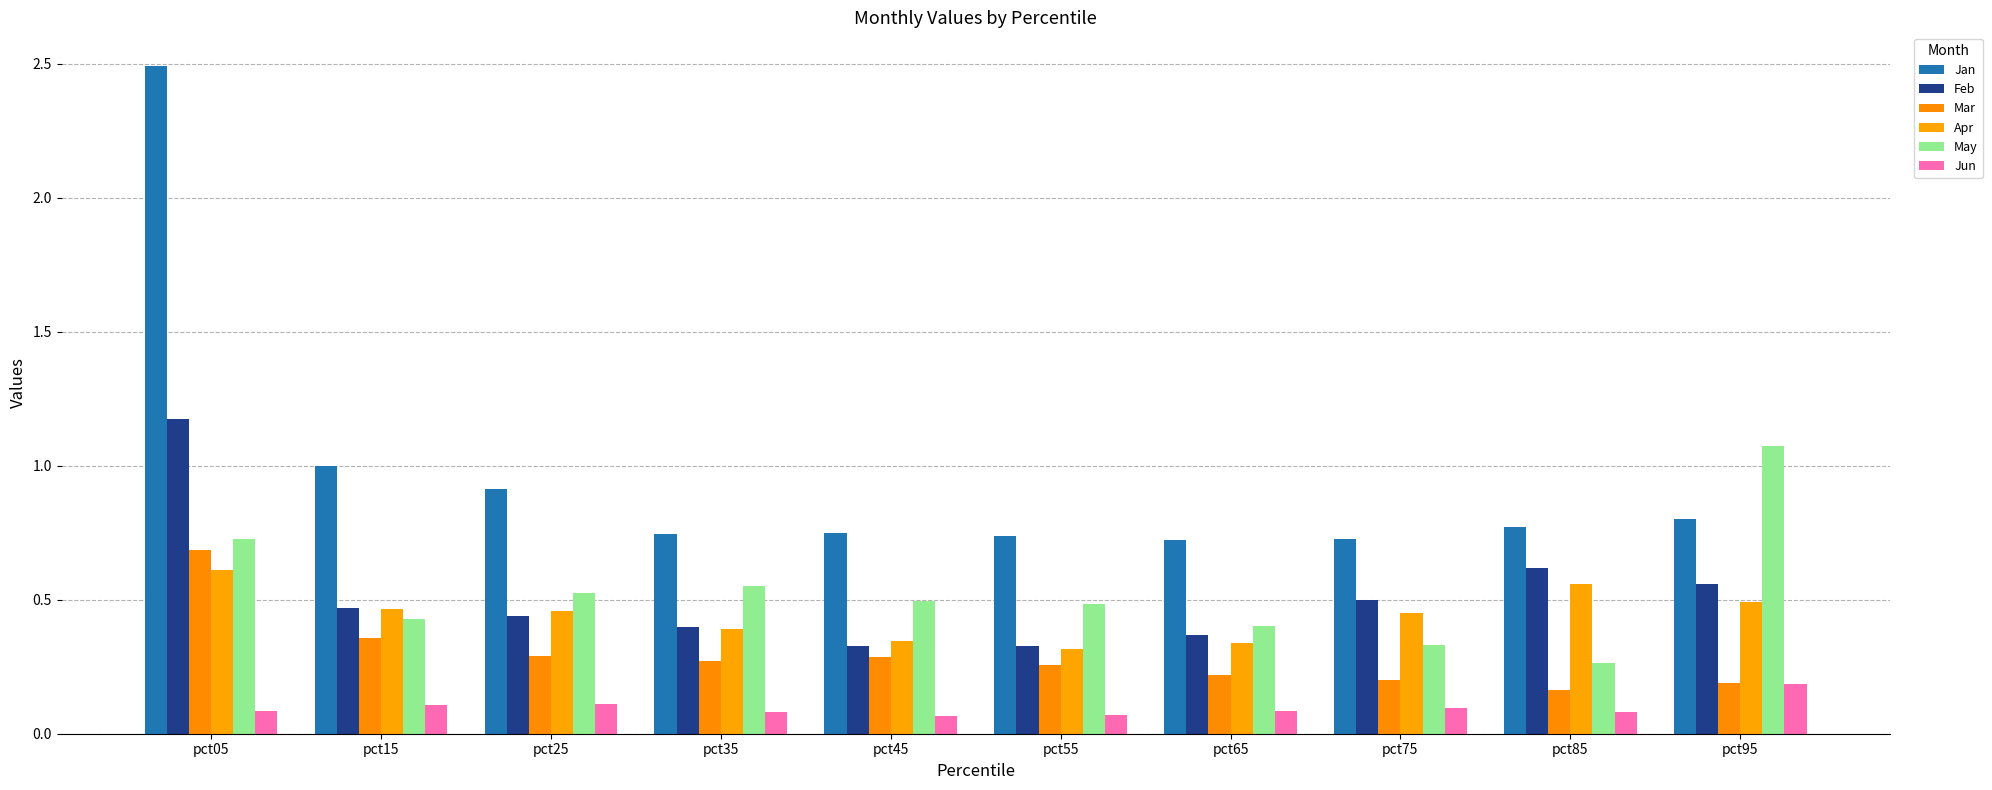

Which series has the largest total across all categories?

Jan